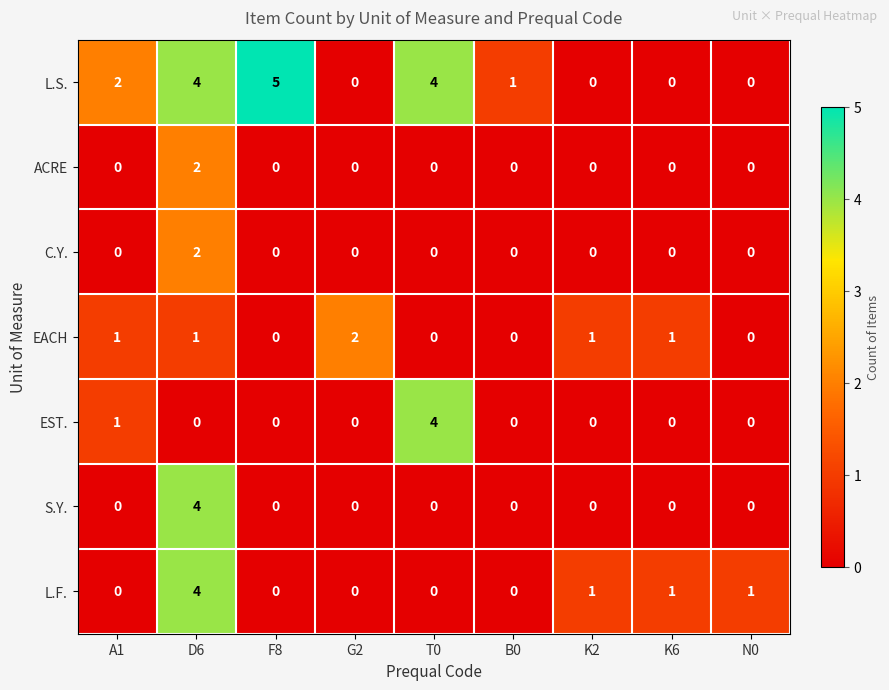

What is the difference between the highest and lowest values at A1?

2